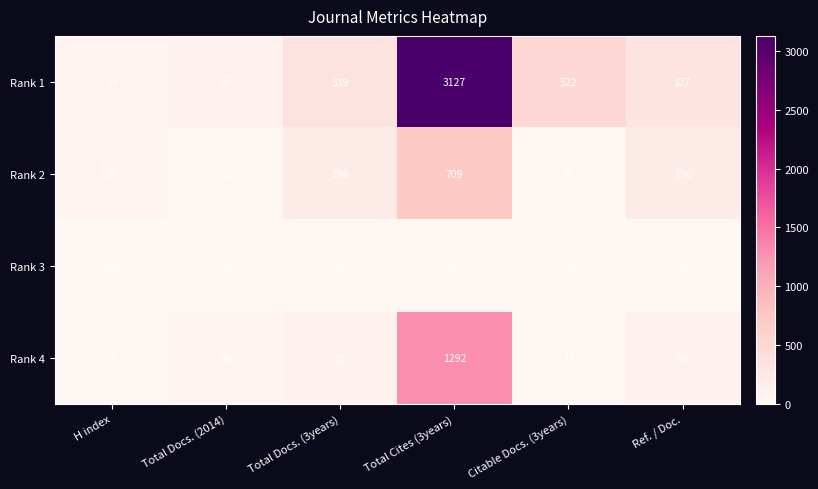

How many distinct data groups are displayed?

4